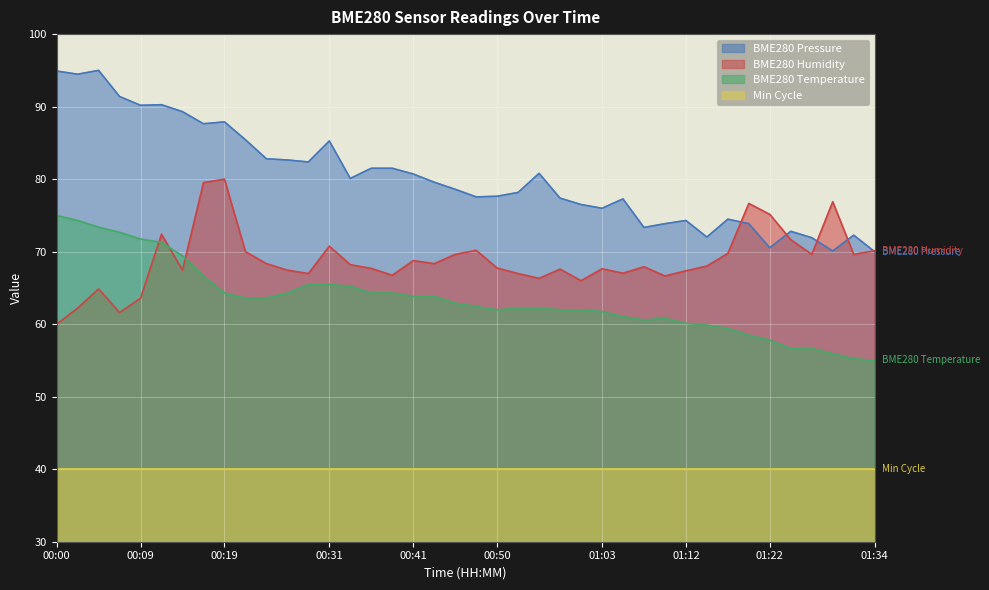

Reading left to right, list all the values displayed in this chart.

BME280_temperature: 75.0	74.3	73.4	72.7	71.7	71.3	69.4	66.6	64.3	63.6	63.6	64.3	65.5	65.5	65.2	64.3	64.3	63.8	63.8	62.9	62.4	62.0	62.2	62.2	62.0	62.0	61.7	61.0	60.6	60.8	60.1	59.9	59.4	58.5	57.8	56.6	56.6	55.9	55.2	55.0
BME280_humidity: 60.0	62.2	64.9	61.6	63.6	72.4	67.5	79.5	80.0	70.0	68.3	67.5	67.0	70.8	68.2	67.7	66.7	68.8	68.3	69.6	70.2	67.7	67.0	66.3	67.6	66.0	67.6	67.0	67.9	66.7	67.4	68.0	69.8	76.7	75.1	71.7	69.6	76.9	69.6	70.1
BME280_pressure_norm: 94.9	94.5	95.0	91.4	90.2	90.3	89.3	87.6	87.9	85.4	82.8	82.6	82.4	85.3	80.1	81.5	81.5	80.7	79.6	78.6	77.6	77.6	78.2	80.8	77.4	76.5	76.0	77.3	73.3	73.9	74.3	72.0	74.5	73.9	70.5	72.8	71.9	70.1	72.3	70.0